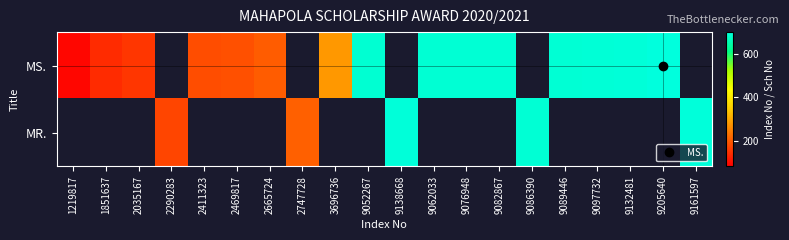

Which category has the lowest value in the MR. series?

1219817